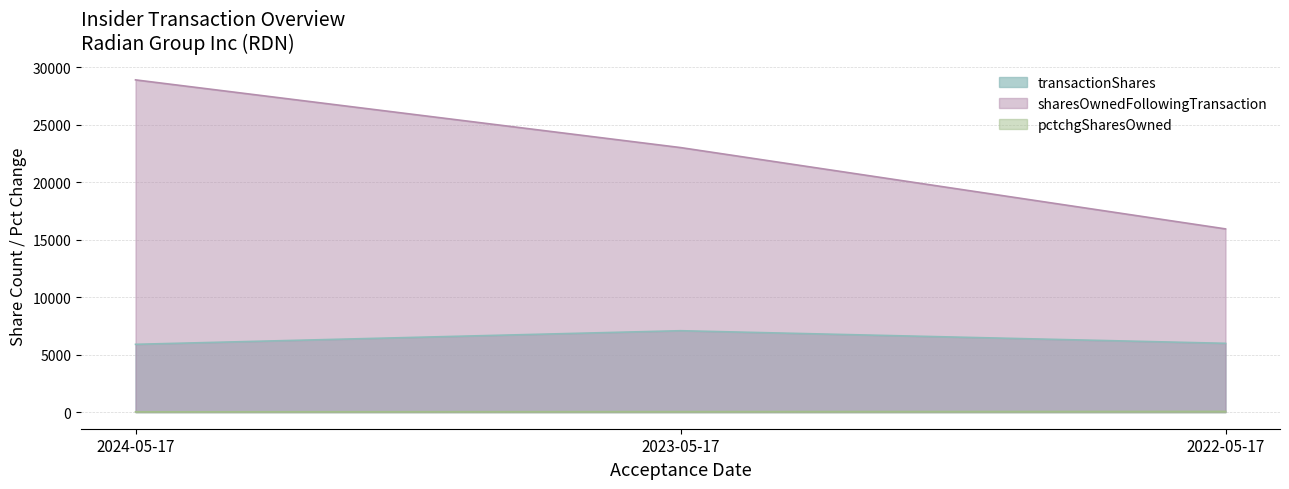

What is the average value of the transactionShares series?

6323